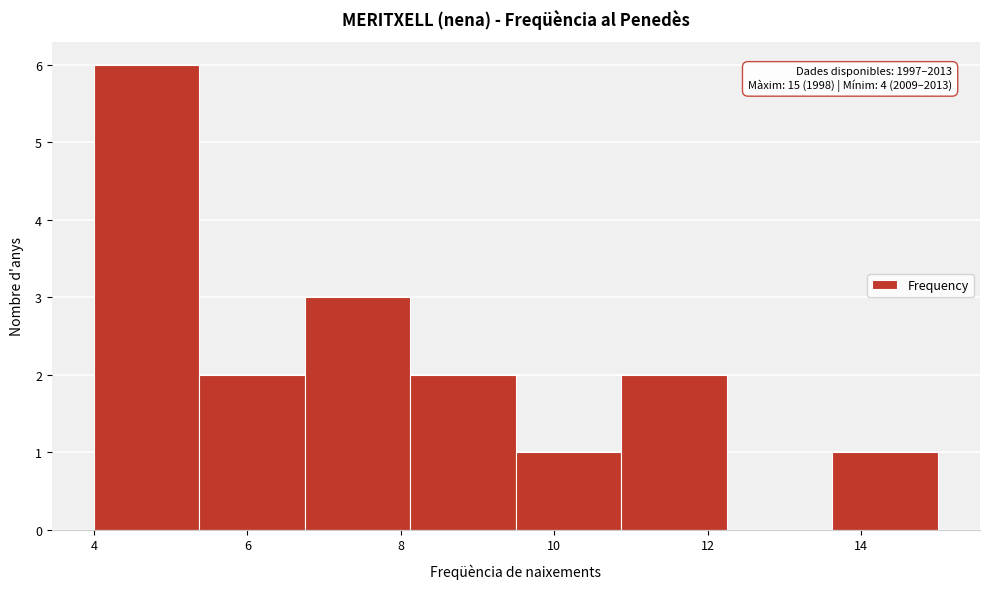

Which range on the x-axis has the tallest bar?

4.0 to 5.4